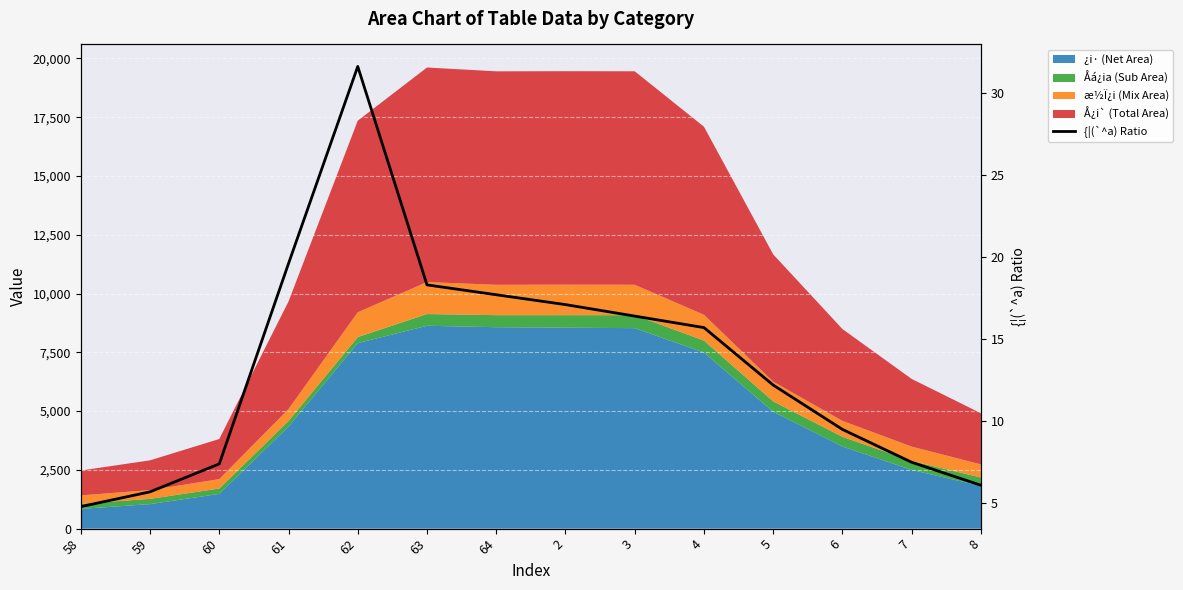

What is the smallest value displayed?

4.8